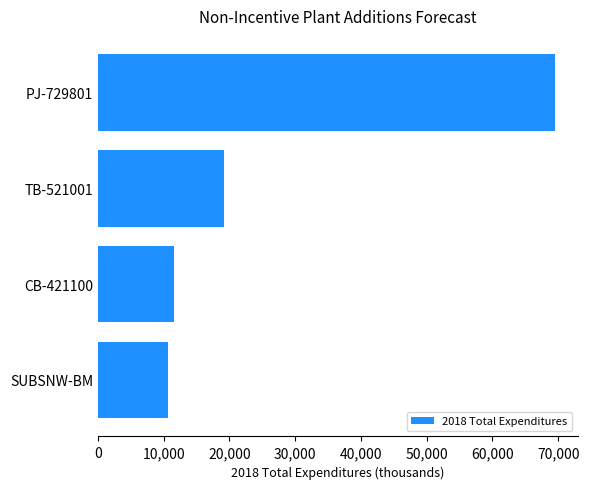

Between TB-521001 and CB-421100, which is larger?

TB-521001